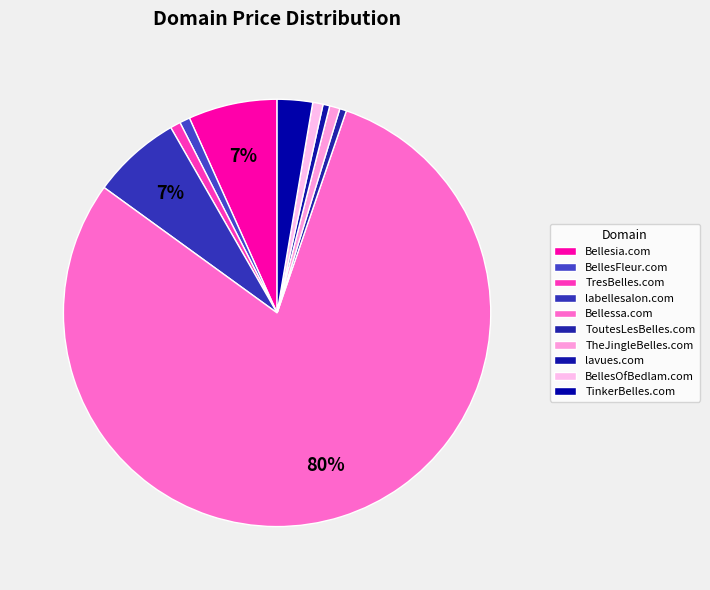

Count the number of slices in the pie.

10